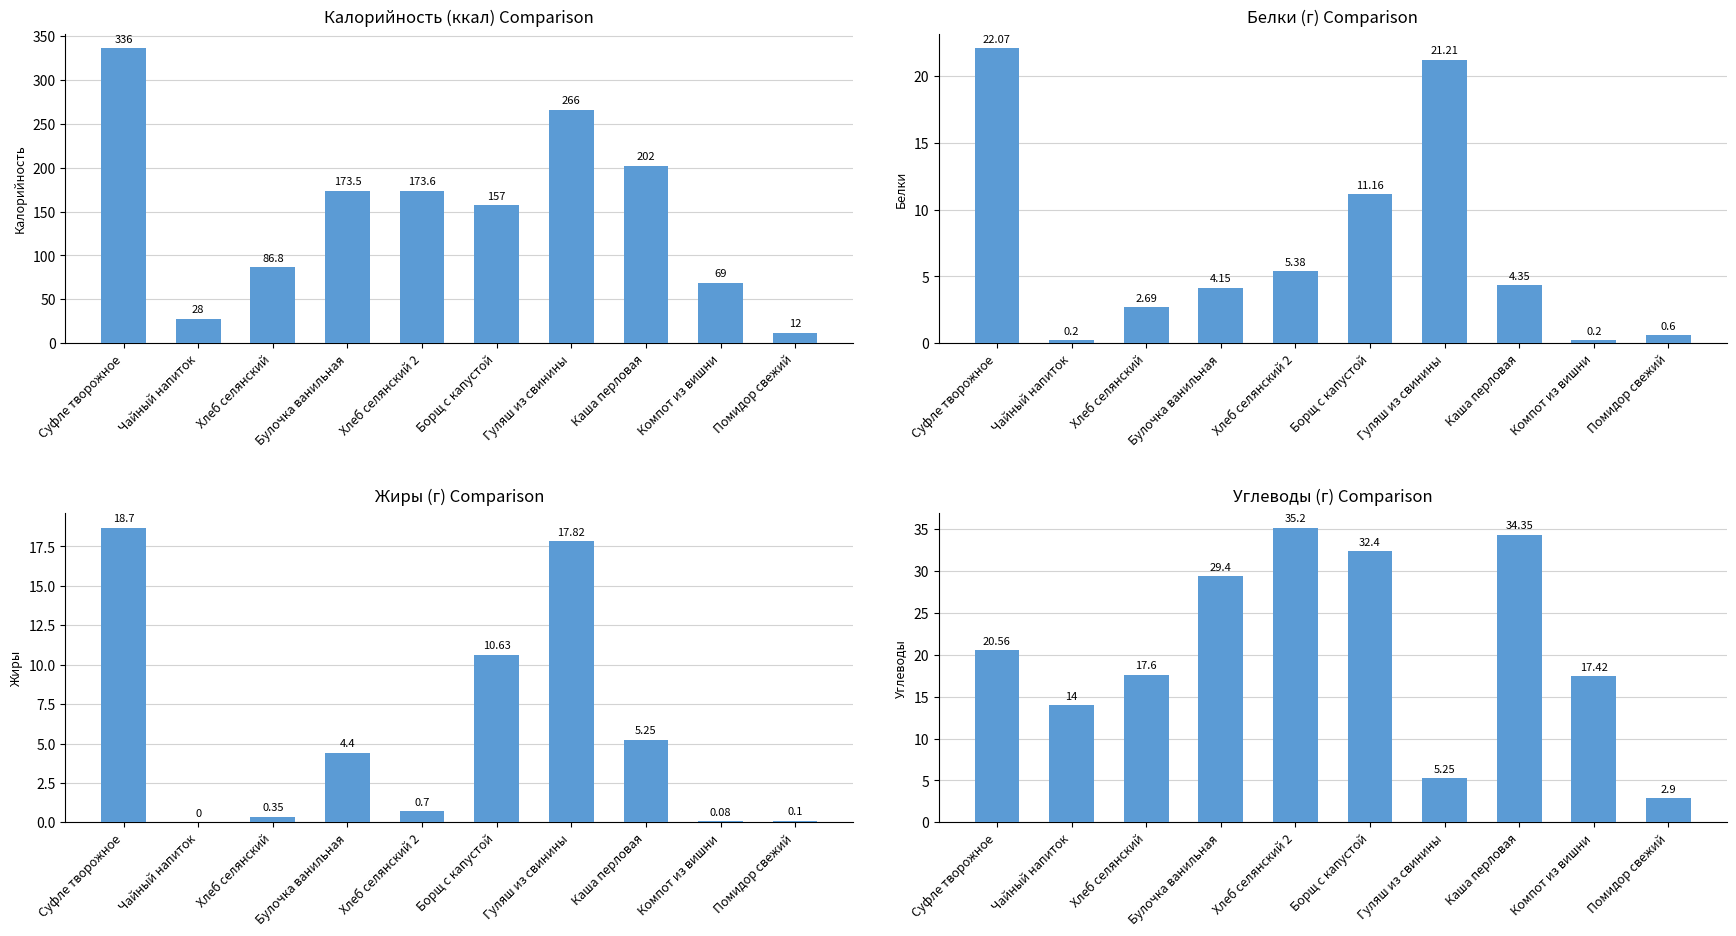

What is the spread (max minus min) of values at Каша перловая?

197.7